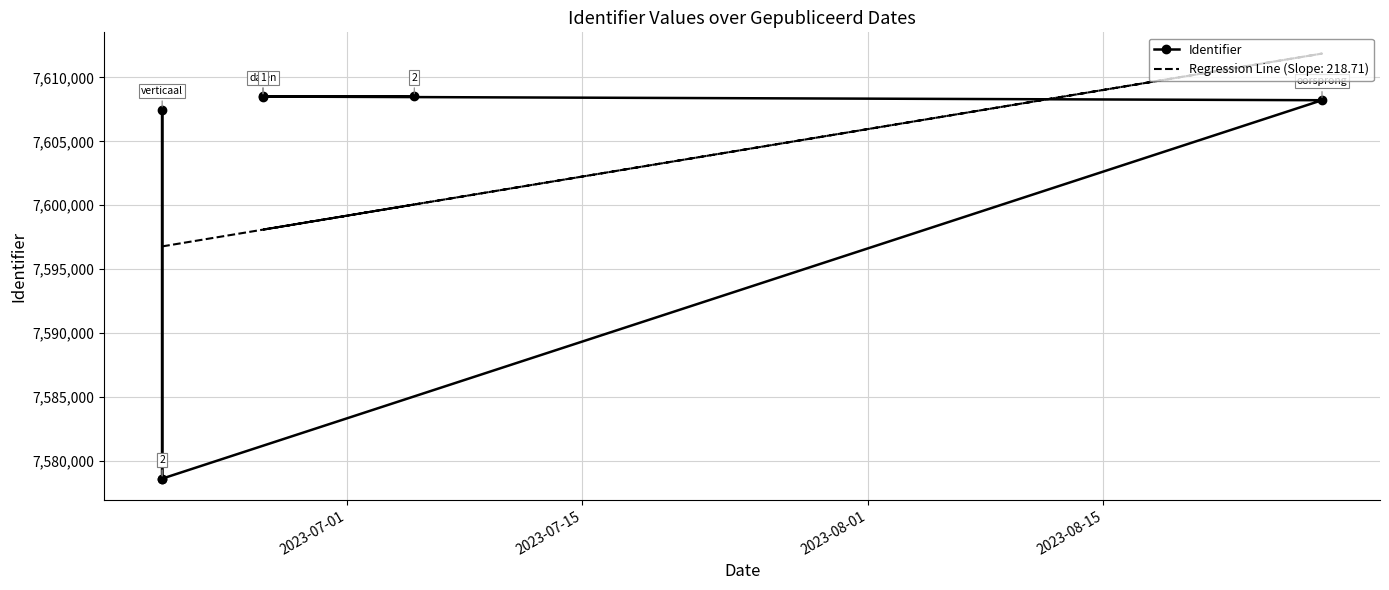

What is the minimum value shown in the chart?

7578597